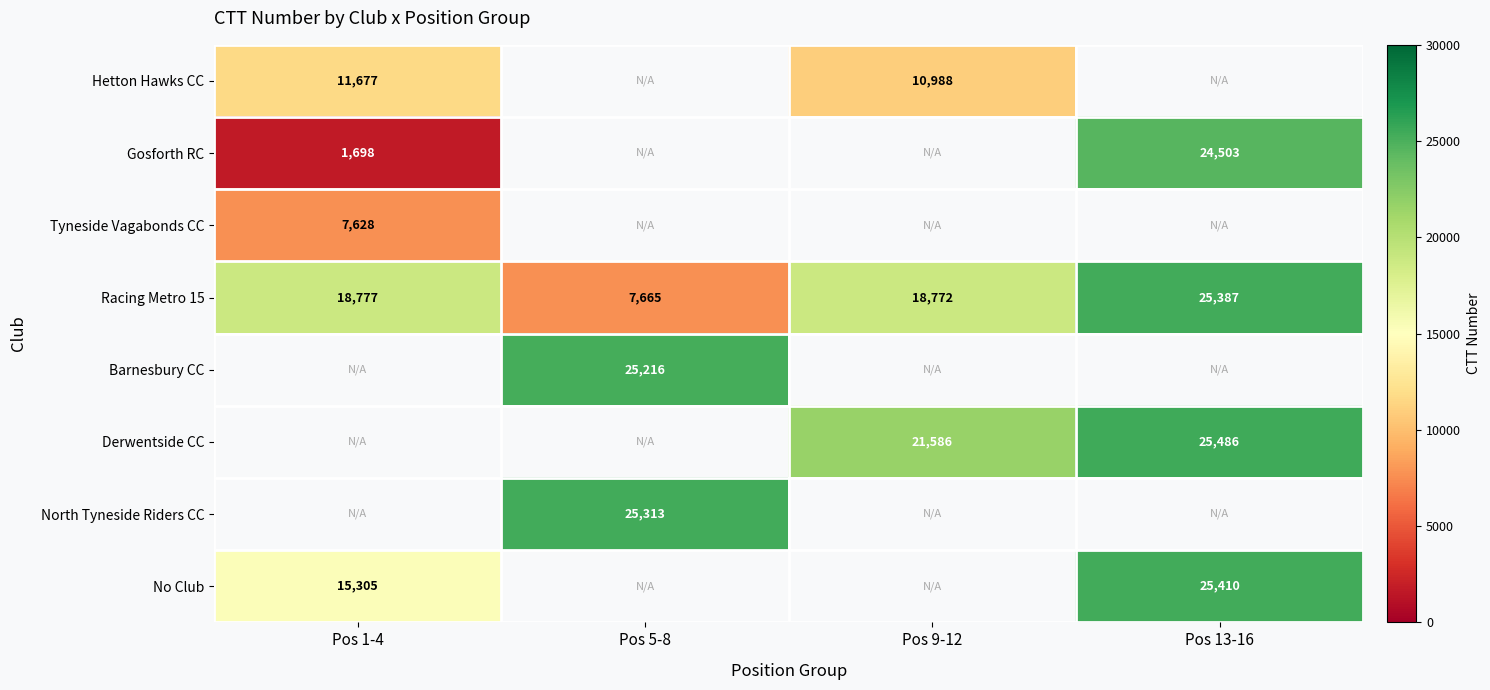

What is the maximum value shown in the chart?

25486.0